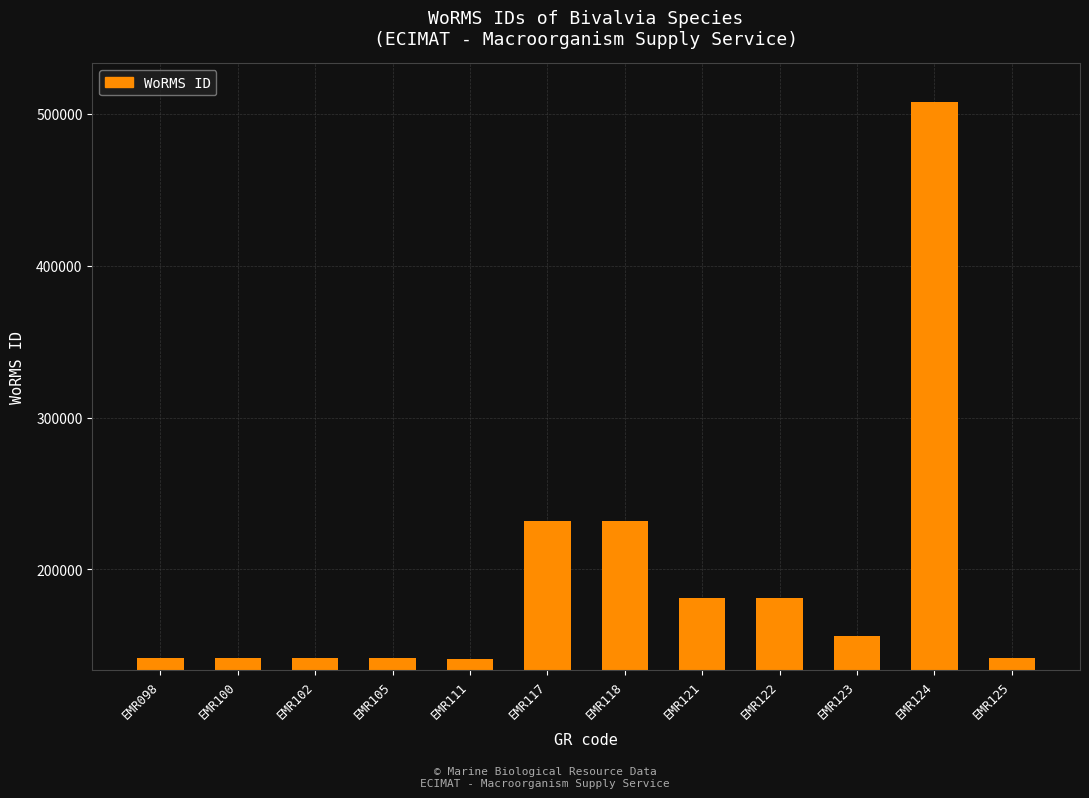

What is the ratio of the value at EMR098 to the value at EMR102?

1.0